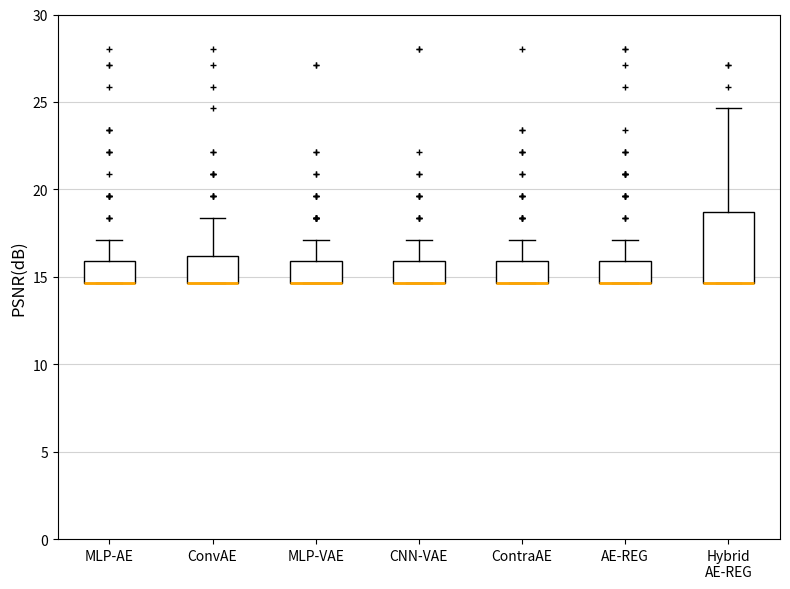

Reading left to right, transcribe this box plot: for each box, give where its median line is, the range the box spans, and where its two whiskers end, as read against the y-axis. The values are not printed on the chart, so give them approximately, as read against the axis.

MLP-AE: median 14.5 (drawn on the box's lower edge), box 14.5 to 16.0, whiskers 14.5 to 17.0
ConvAE: median 14.5 (drawn on the box's lower edge), box 14.5 to 16.0, whiskers 14.5 to 18.5
MLP-VAE: median 14.5 (drawn on the box's lower edge), box 14.5 to 16.0, whiskers 14.5 to 17.0
CNN-VAE: median 14.5 (drawn on the box's lower edge), box 14.5 to 16.0, whiskers 14.5 to 17.0
ContraAE: median 14.5 (drawn on the box's lower edge), box 14.5 to 16.0, whiskers 14.5 to 17.0
AE-REG: median 14.5 (drawn on the box's lower edge), box 14.5 to 16.0, whiskers 14.5 to 17.0
Hybrid AE-REG: median 14.5 (drawn on the box's lower edge), box 14.5 to 18.5, whiskers 14.5 to 24.5